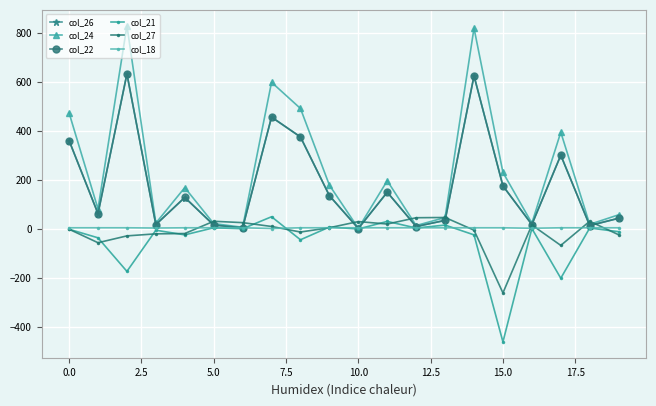

What is the minimum value shown in the chart?

-460.0